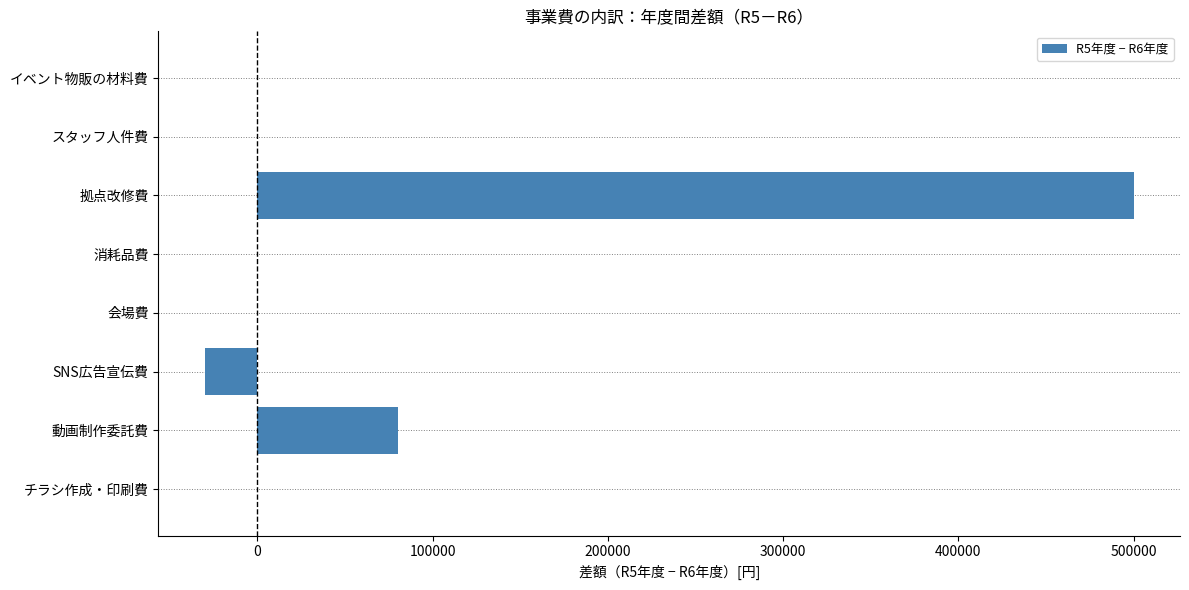

Between 動画制作委託費 and SNS広告宣伝費, which is larger?

動画制作委託費